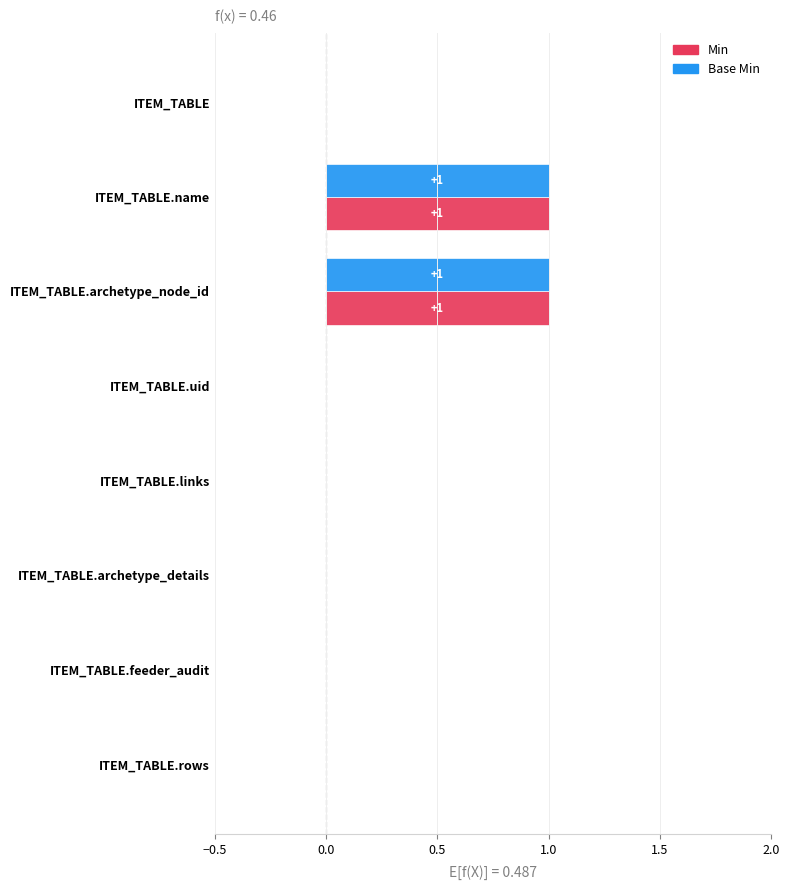

Is it true that Base Min equals 0 at ITEM_TABLE.feeder_audit?

True